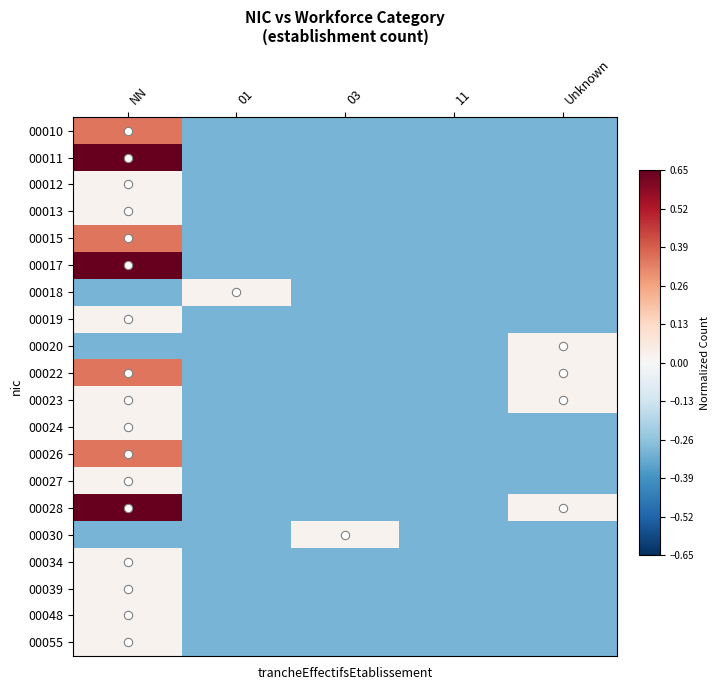

Reading right to left, transcribe all the data shown in this chart.

00010: Unknown=-0.3	11=-0.3	03=-0.3	01=-0.3	NN=0.4
00011: Unknown=-0.3	11=-0.3	03=-0.3	01=-0.3	NN=0.7
00012: Unknown=-0.3	11=-0.3	03=-0.3	01=-0.3	NN=0.0
00013: Unknown=-0.3	11=-0.3	03=-0.3	01=-0.3	NN=0.0
00015: Unknown=-0.3	11=-0.3	03=-0.3	01=-0.3	NN=0.4
00017: Unknown=-0.3	11=-0.3	03=-0.3	01=-0.3	NN=1.0
00018: Unknown=-0.3	11=-0.3	03=-0.3	01=0.0	NN=-0.3
00019: Unknown=-0.3	11=-0.3	03=-0.3	01=-0.3	NN=0.0
00020: Unknown=0.0	11=-0.3	03=-0.3	01=-0.3	NN=-0.3
00022: Unknown=0.0	11=-0.3	03=-0.3	01=-0.3	NN=0.4
00023: Unknown=0.0	11=-0.3	03=-0.3	01=-0.3	NN=0.0
00024: Unknown=-0.3	11=-0.3	03=-0.3	01=-0.3	NN=0.0
00026: Unknown=-0.3	11=-0.3	03=-0.3	01=-0.3	NN=0.4
00027: Unknown=-0.3	11=-0.3	03=-0.3	01=-0.3	NN=0.0
00028: Unknown=0.0	11=-0.3	03=-0.3	01=-0.3	NN=0.7
00030: Unknown=-0.3	11=-0.3	03=0.0	01=-0.3	NN=-0.3
00034: Unknown=-0.3	11=-0.3	03=-0.3	01=-0.3	NN=0.0
00039: Unknown=-0.3	11=-0.3	03=-0.3	01=-0.3	NN=0.0
00048: Unknown=-0.3	11=-0.3	03=-0.3	01=-0.3	NN=0.0
00055: Unknown=-0.3	11=-0.3	03=-0.3	01=-0.3	NN=0.0